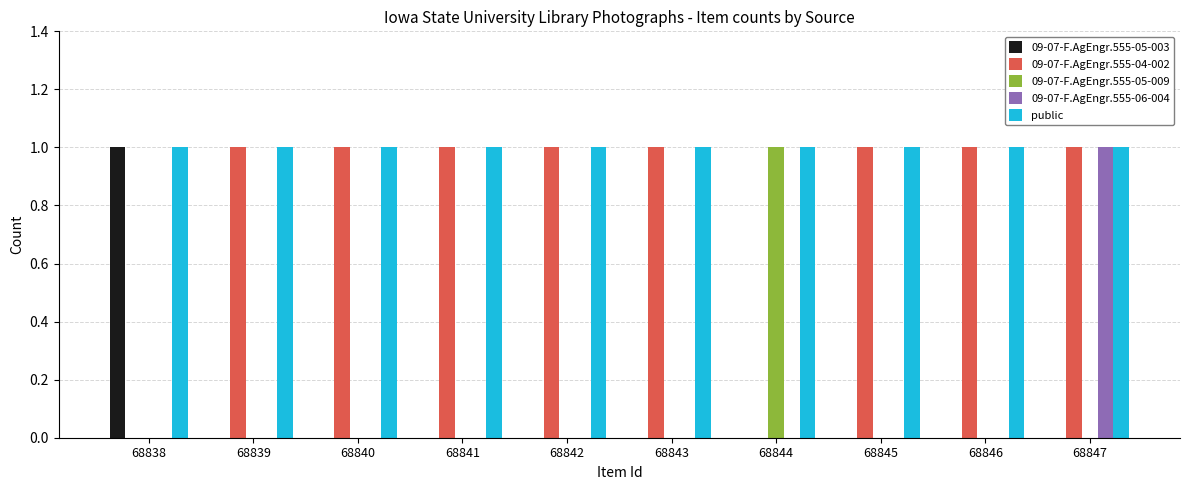

The value of 09-07-F.AgEngr.555-05-003 at 68841 is 0. True or false?

True